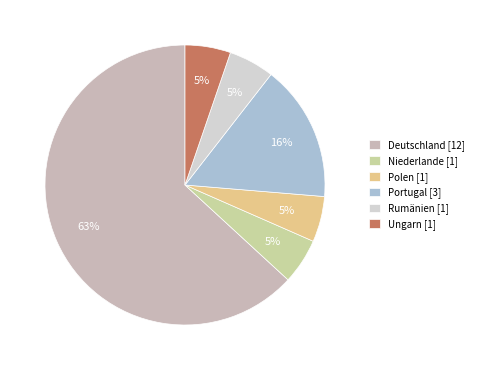

Is there any slice that represents more than half of the pie?

Yes